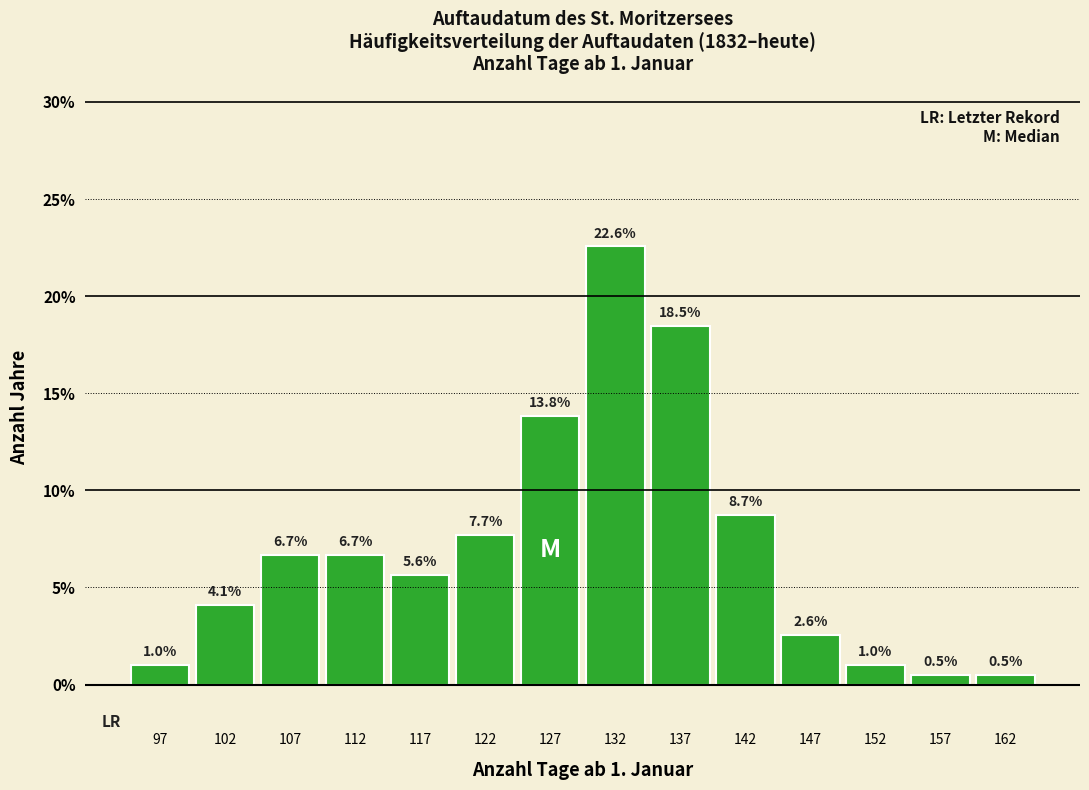

Which range on the x-axis has the tallest bar?

130 to 135